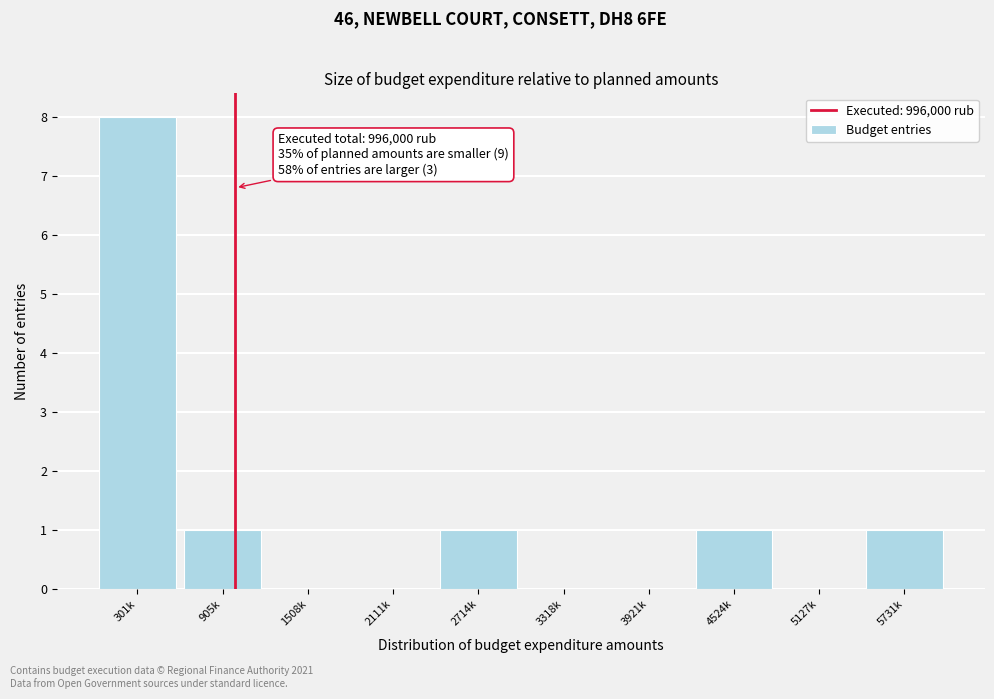

Reading left to right, list all the values displayed in this chart.

301k=8	905k=1	1508k=0	2111k=0	2714k=1	3318k=0	3921k=0	4524k=1	5127k=0	5731k=1